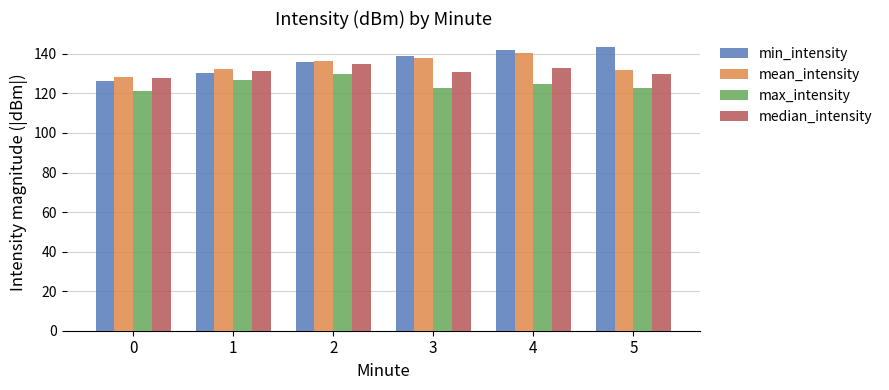

What is the sum of all mean_intensity values?

807.1